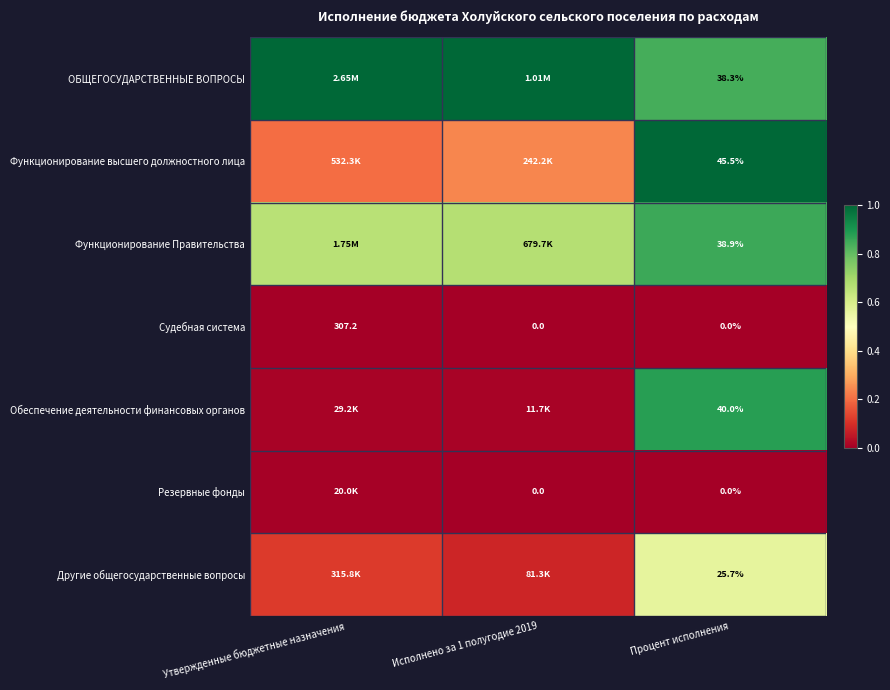

Count the Функционирование Правительства values in the range 0 to 1.

3